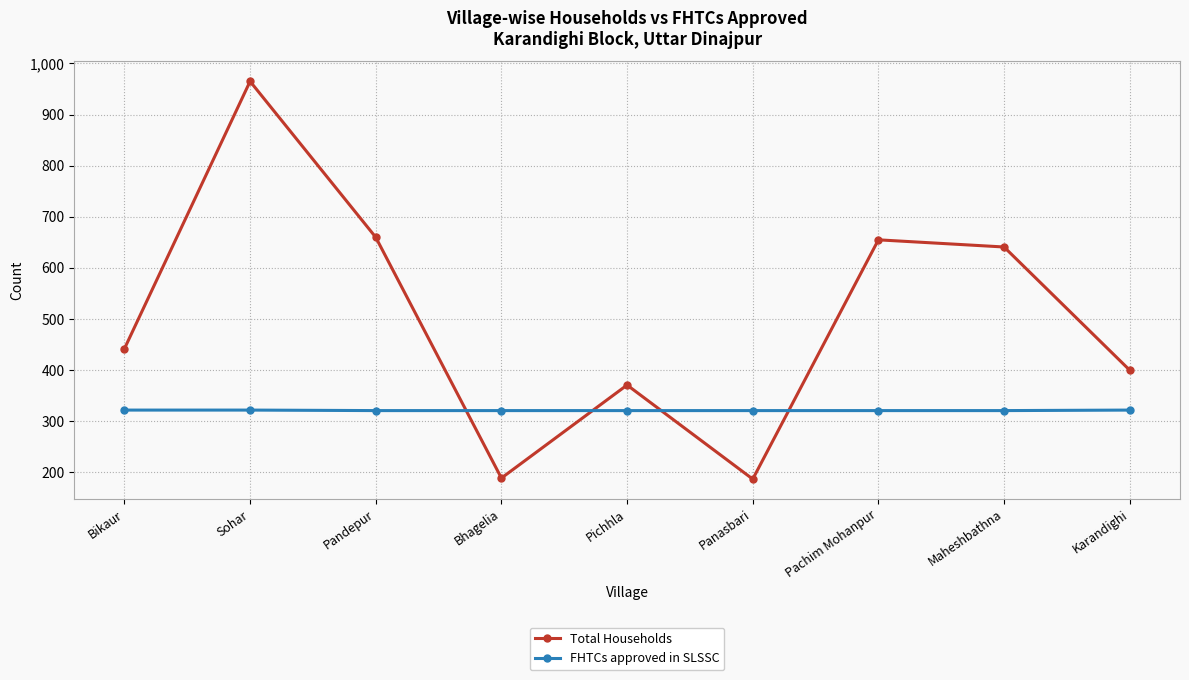

Between which two adjacent categories do Total Households and FHTCs approved in SLSSC first intersect?

Pandepur and Bhagelia